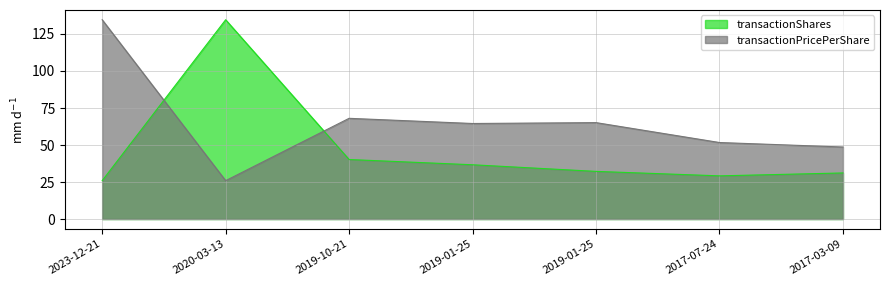

Does the chart have visible grid lines?

Yes